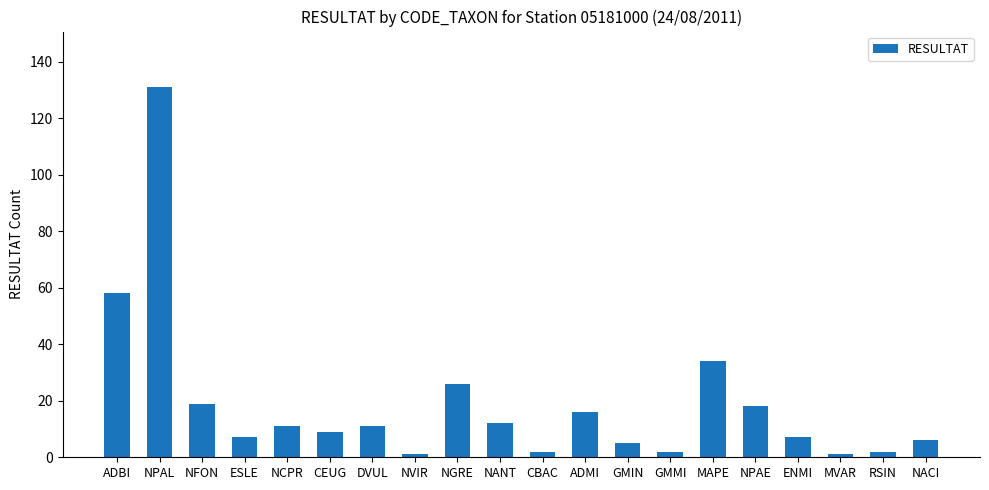

Where is the data nearest to the value 66?

ADBI